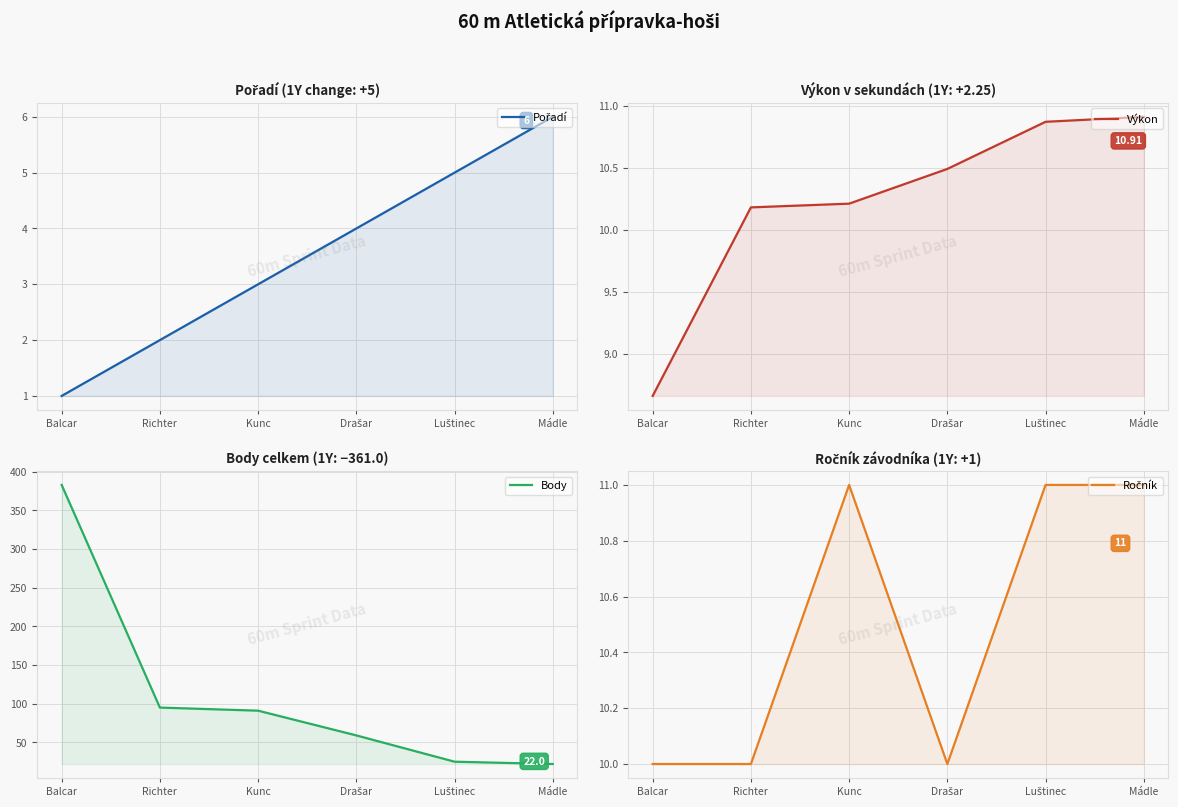

In Ročník, how many points are higher than both neighbors (excluding endpoints)?

1